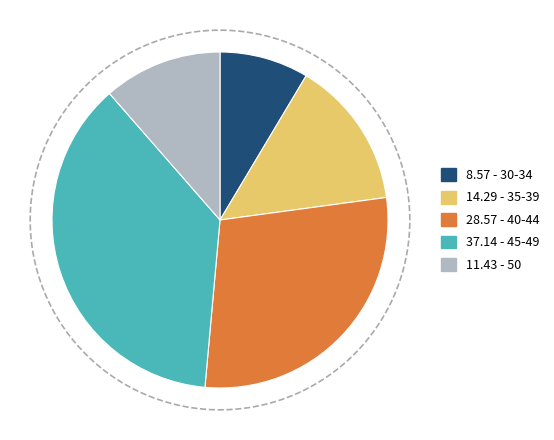

Which category has the smallest portion of the pie?

30-34